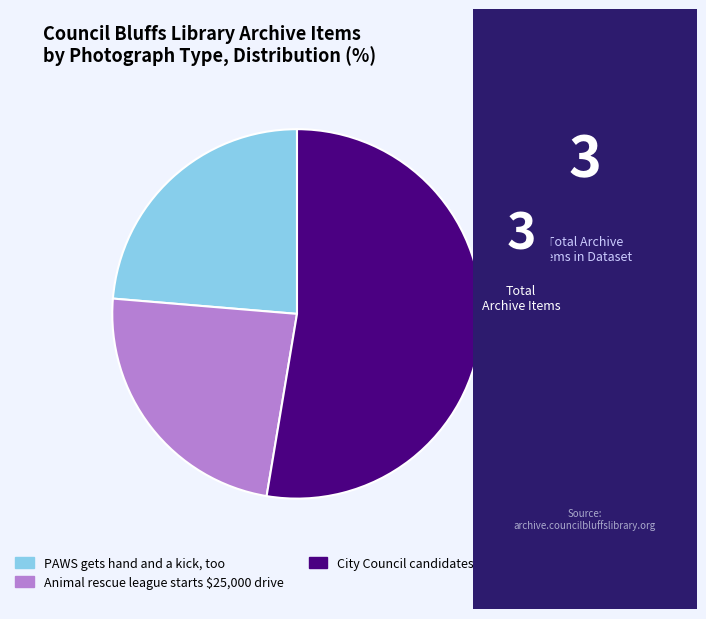

What is the largest slice in the pie chart?

City Council candidates answer questions